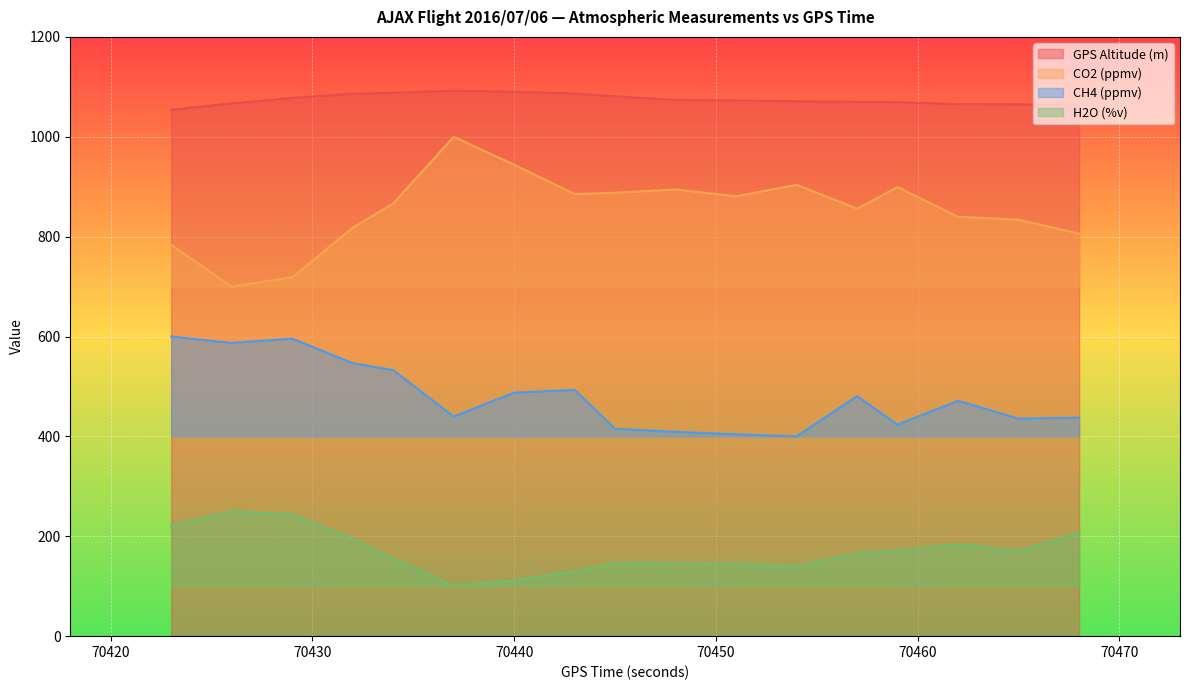

At which category is the sum across all series the highest?

70423